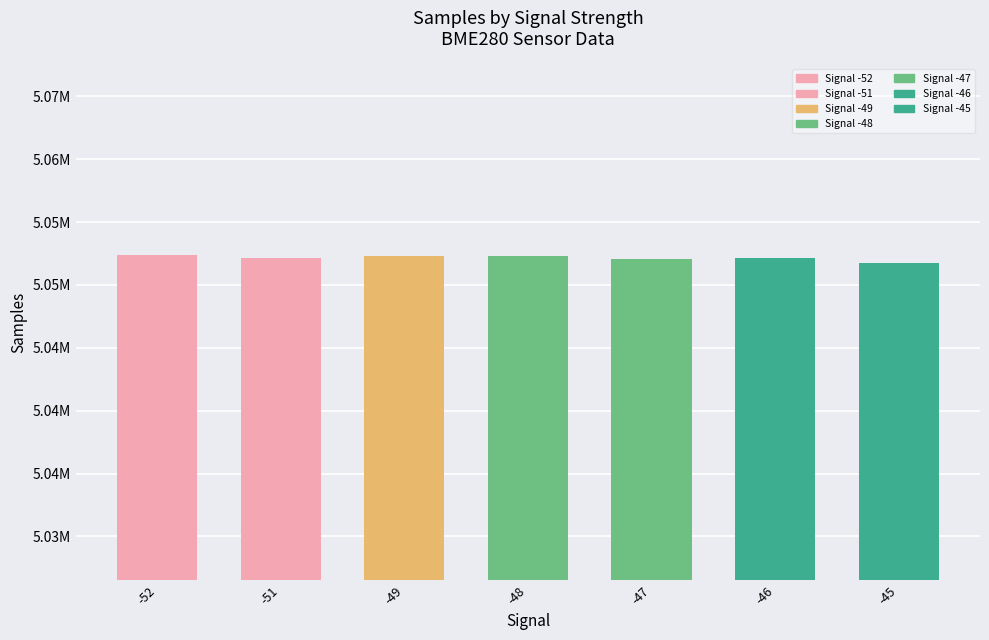

Is it true that the value at -49 is 7840666?

False